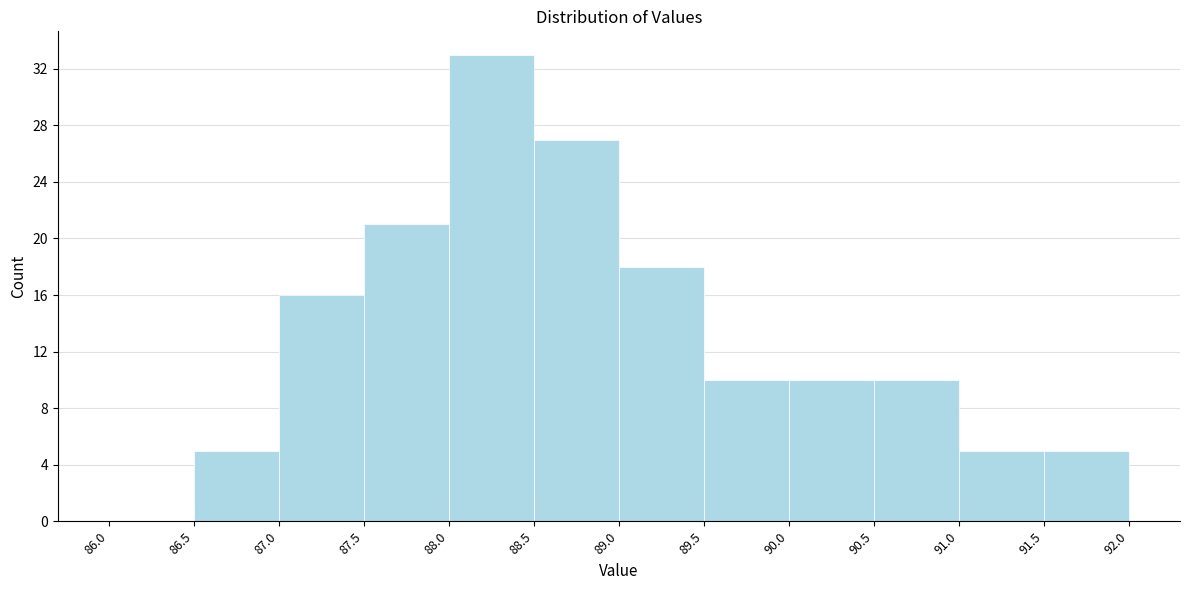

What is the height of the bar covering 88.0 to 88.5 on the x-axis? The values are not printed on the chart, so give them approximately, as read against the axis.

33